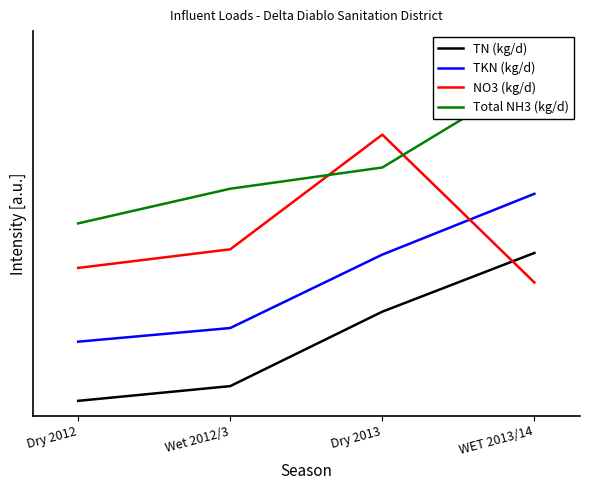

What is the total value across all series at Dry 2013?

5.0